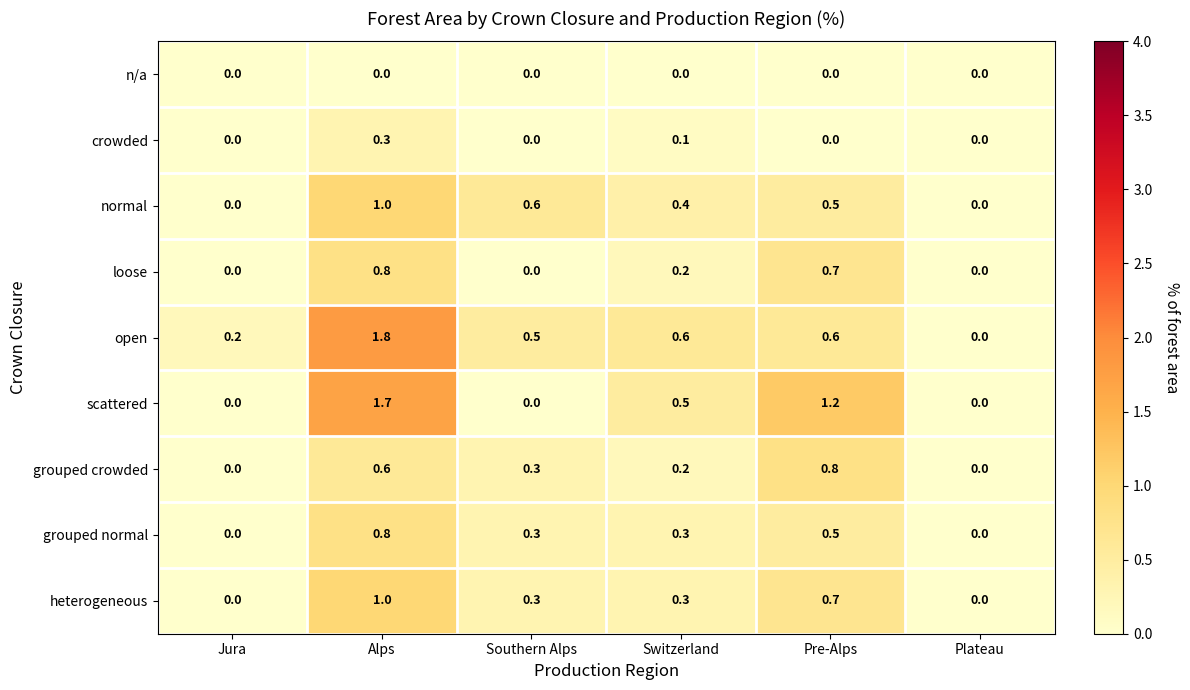

What is the total value across all series at Jura?

0.2